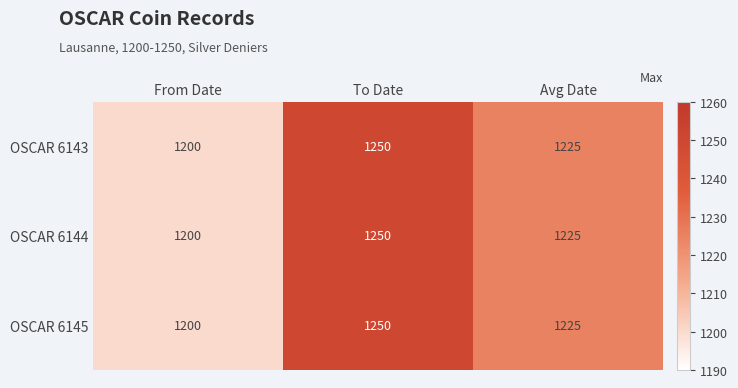

Is it true that OSCAR 6145 equals 1839 at From Date?

False